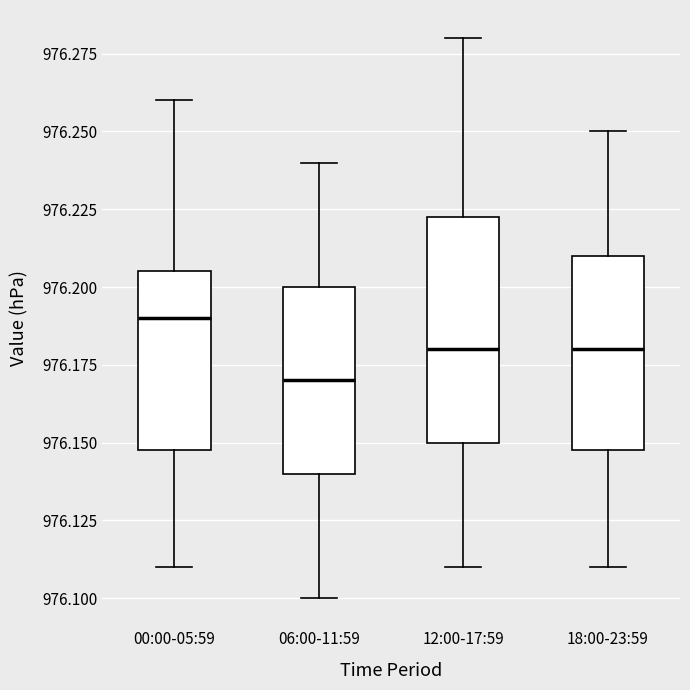

Which box is the tallest, from its lower edge to its upper edge?

12:00-17:59